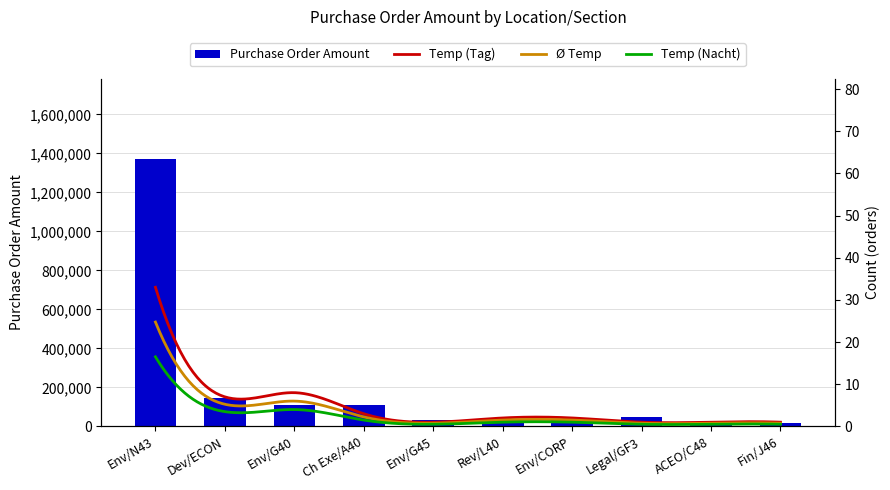

Does the chart contain any negative values?

No